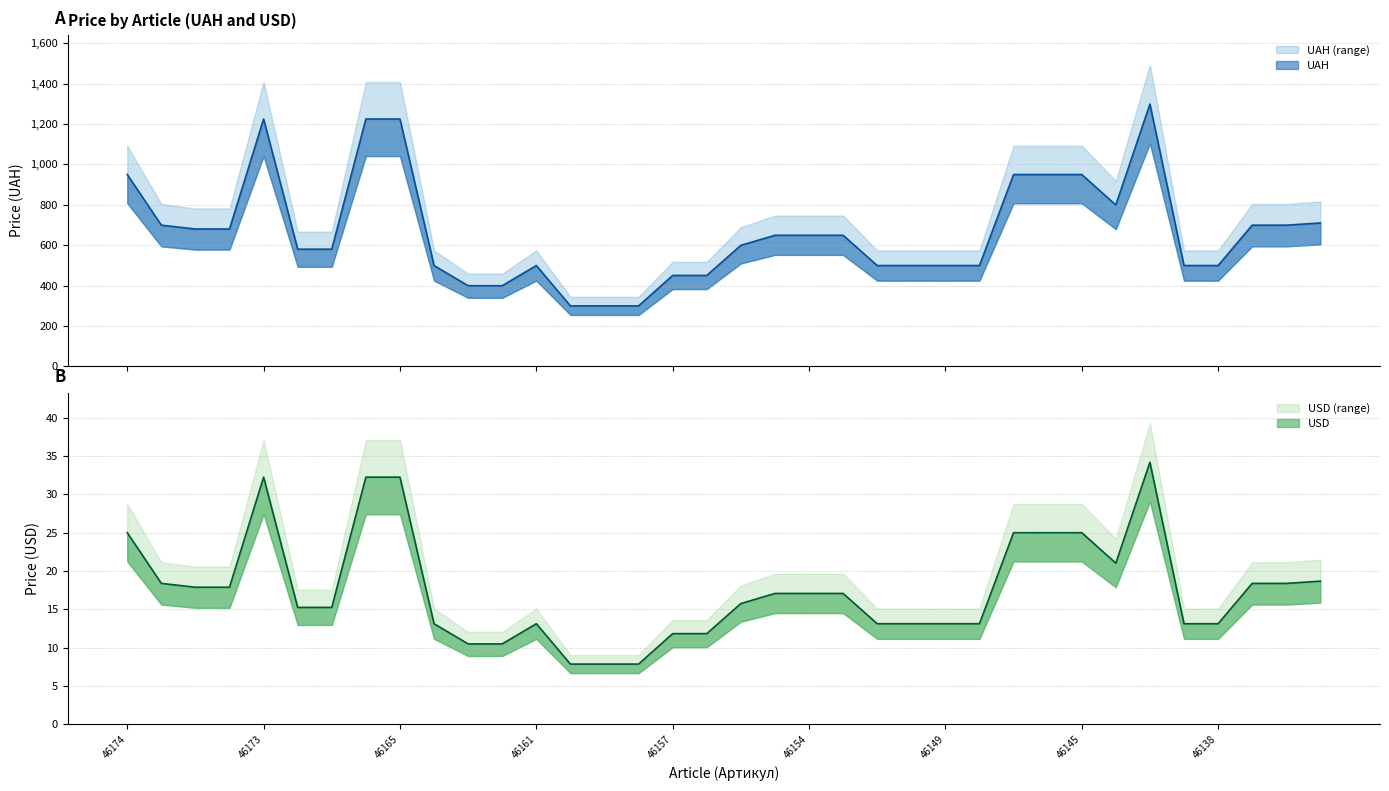

Which label corresponds to the smallest value in the chart?

46160